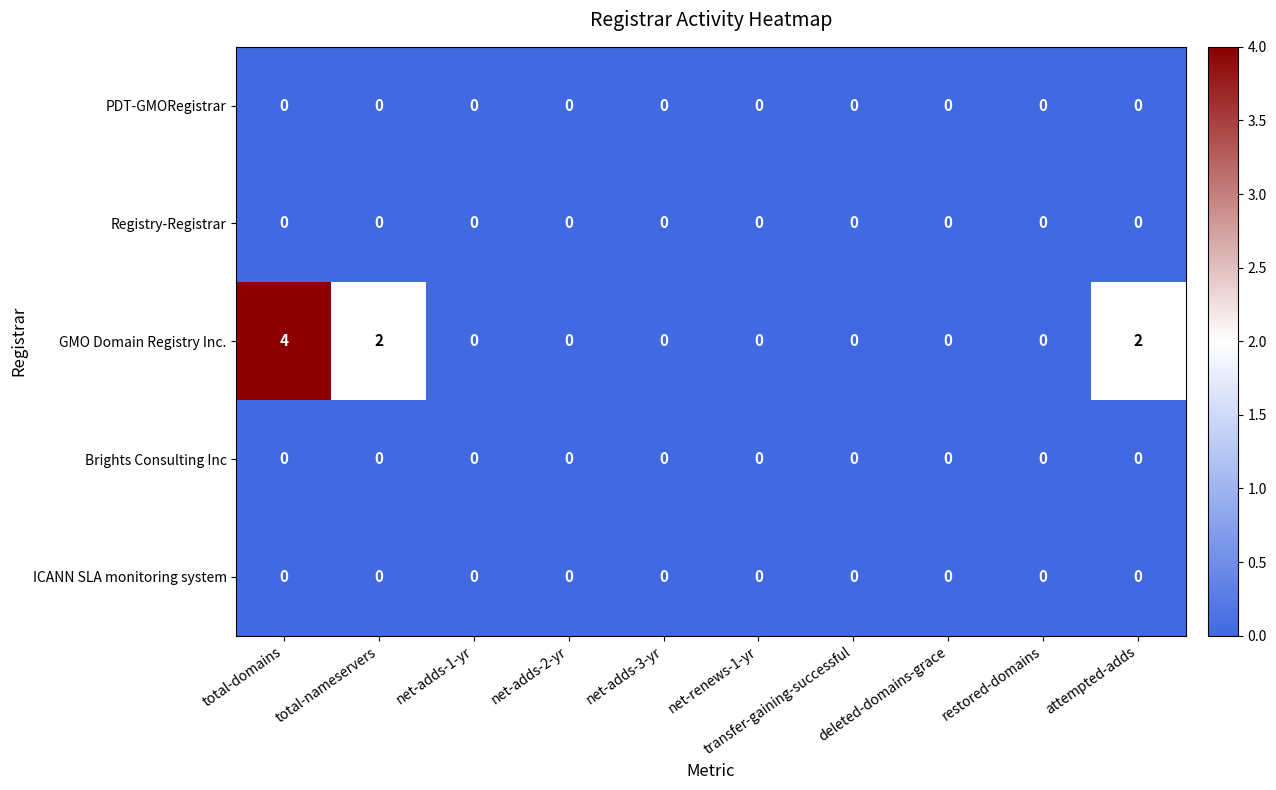

Which label corresponds to the largest value in the chart?

total-domains